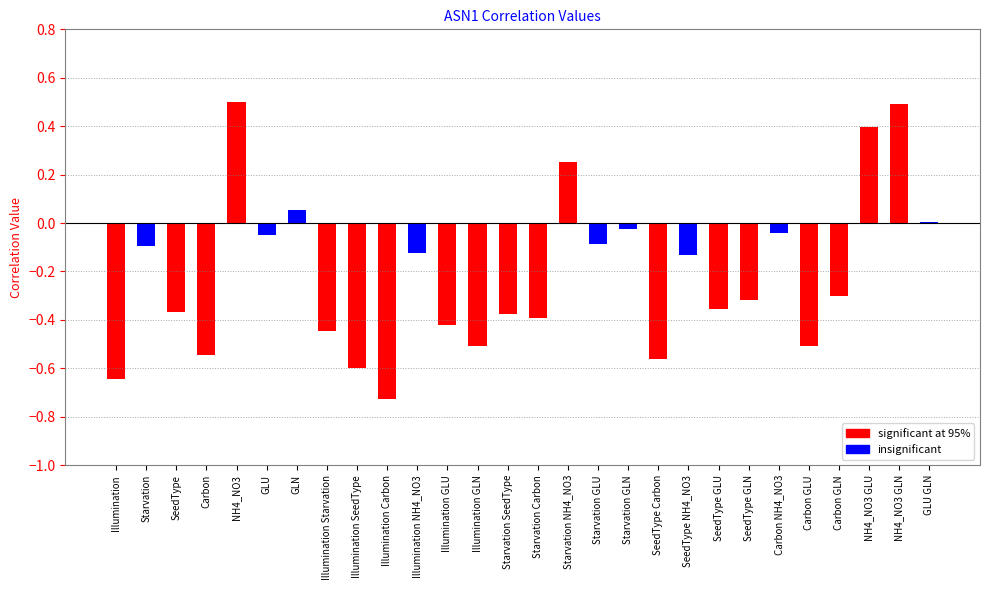

Which has a higher value, GLU GLN or Starvation Carbon?

GLU GLN